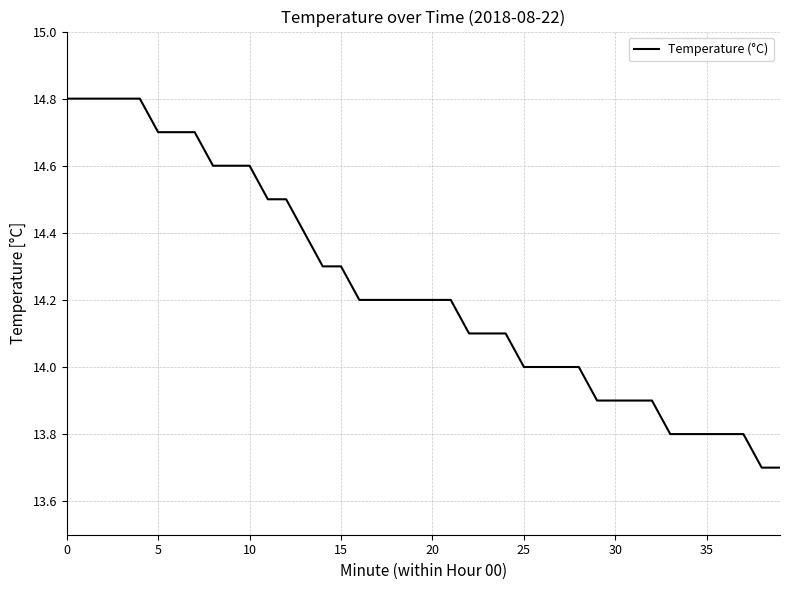

What is the smallest value displayed?

13.7